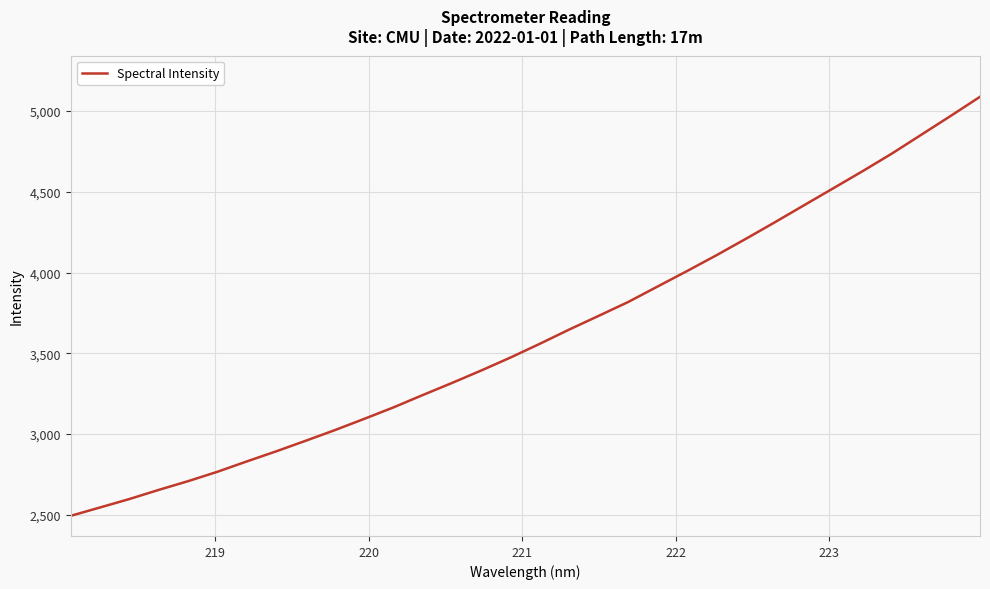

What is the smallest value displayed?

2494.3